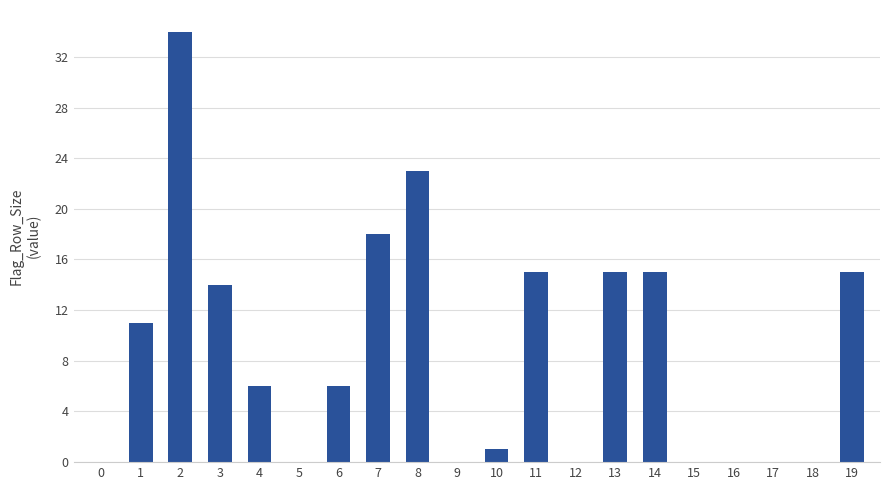

Reading left to right, what are all the values shown in this chart?

0=0	1=11	2=34	3=14	4=6	5=0	6=6	7=18	8=23	9=0	10=1	11=15	12=0	13=15	14=15	15=0	16=0	17=0	18=0	19=15